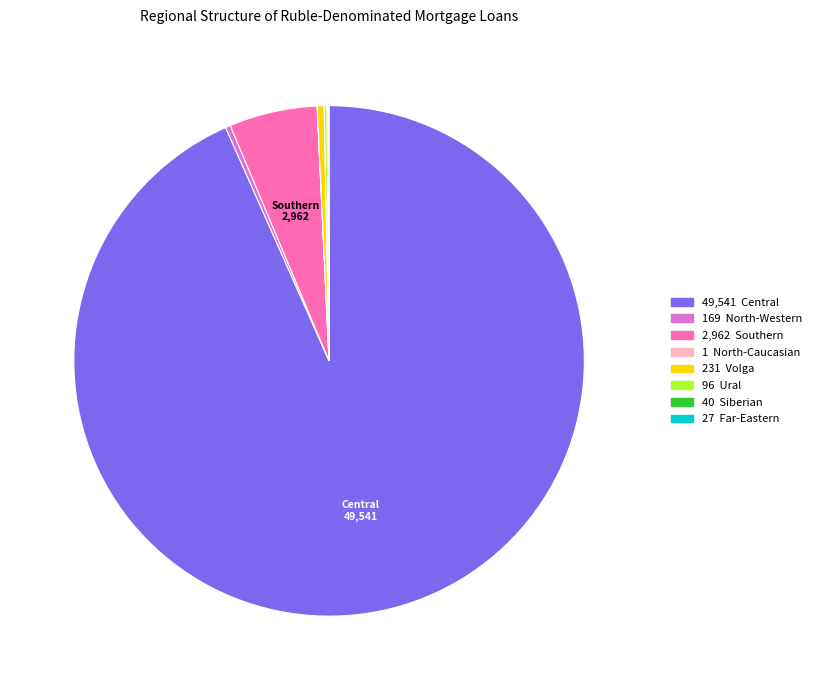

Does any single category account for the majority?

Yes